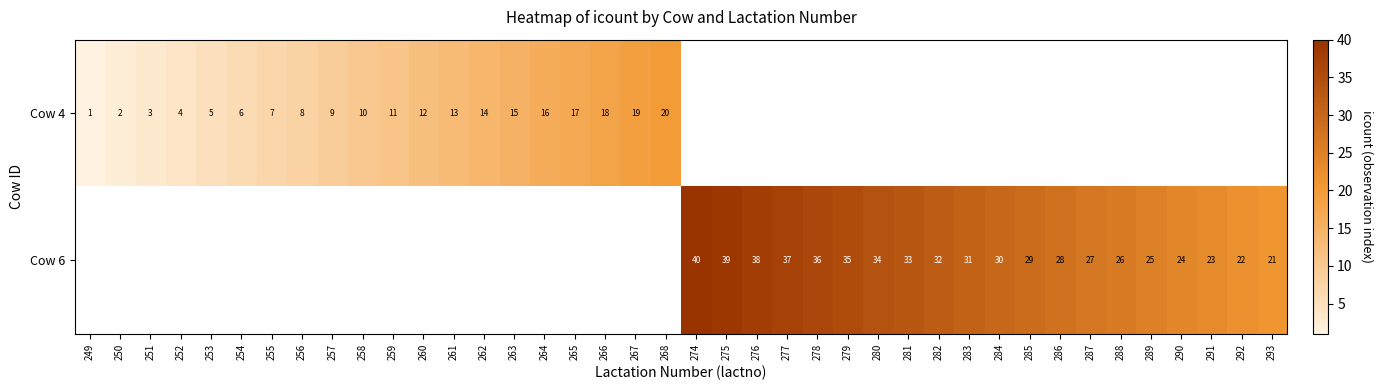

The value of Cow 4 at 265 is 17. True or false?

True